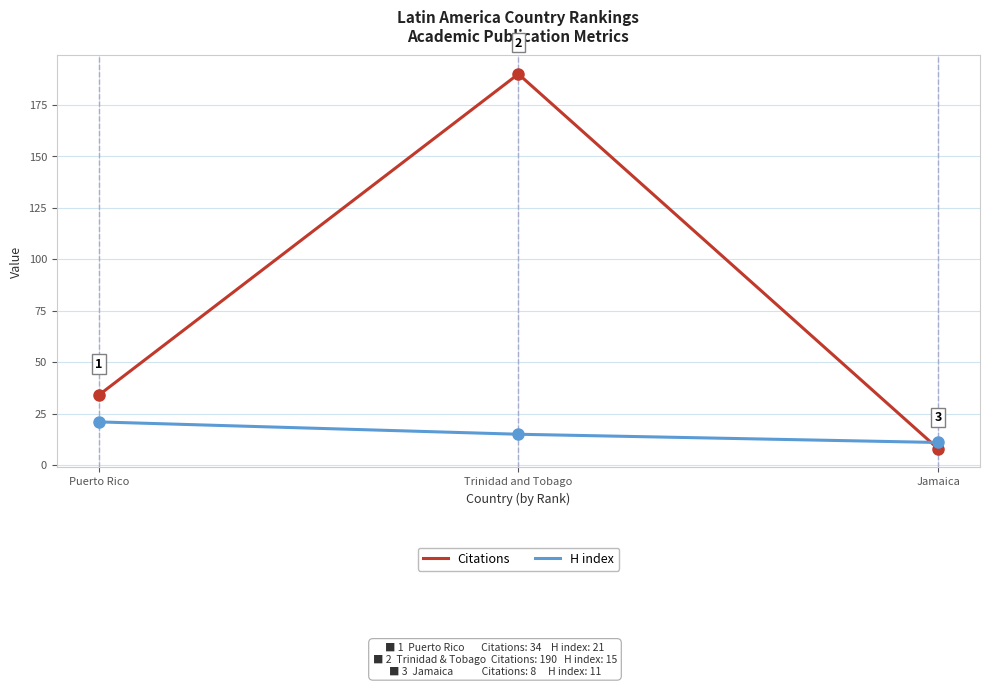

Which series has the widest spread of values?

Citations